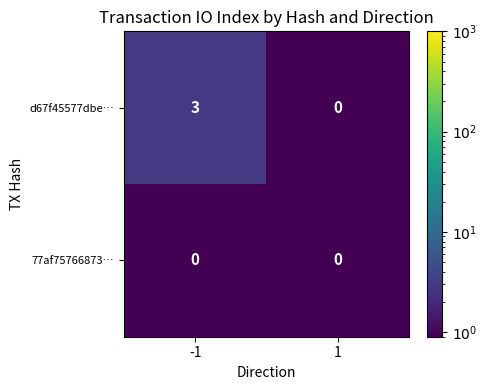

What is the maximum value for d67f45577dbe…?

3